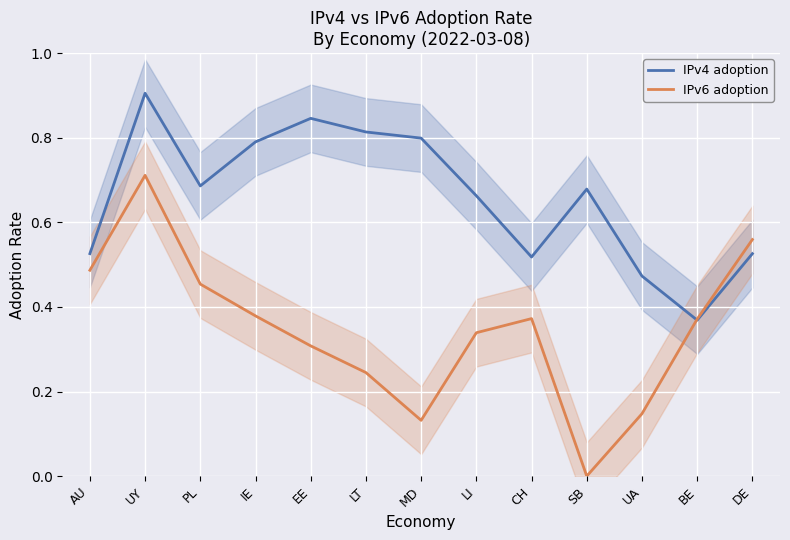

Is it true that IPv4 adoption equals 0.7 at SB?

True